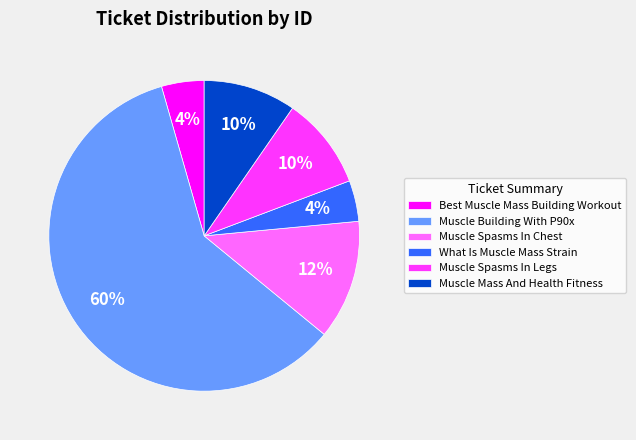

Count the number of slices in the pie.

6